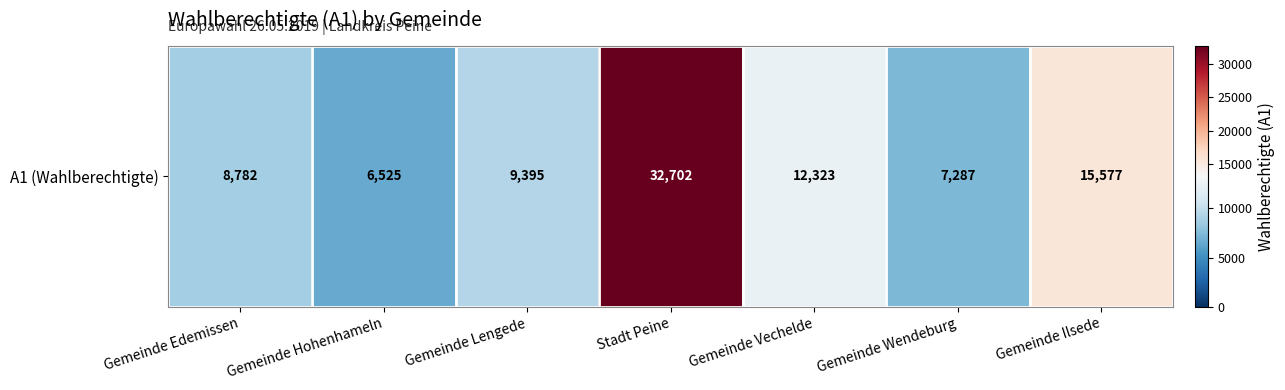

At which category does the chart reach its minimum across all series?

Gemeinde Hohenhameln